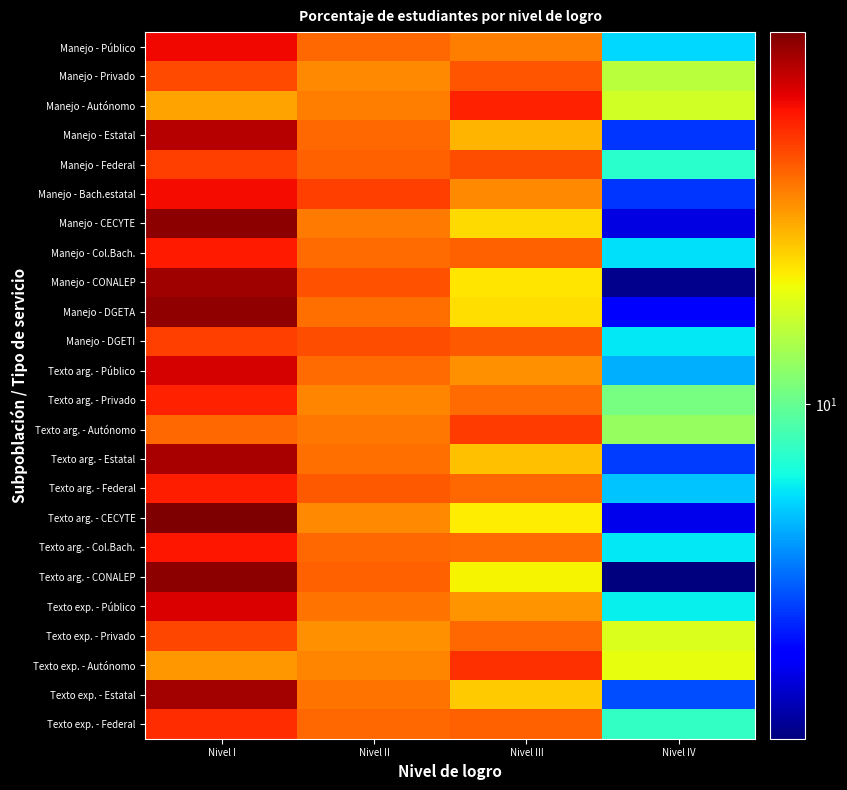

At how many categories does at least one series exceed 18?

3